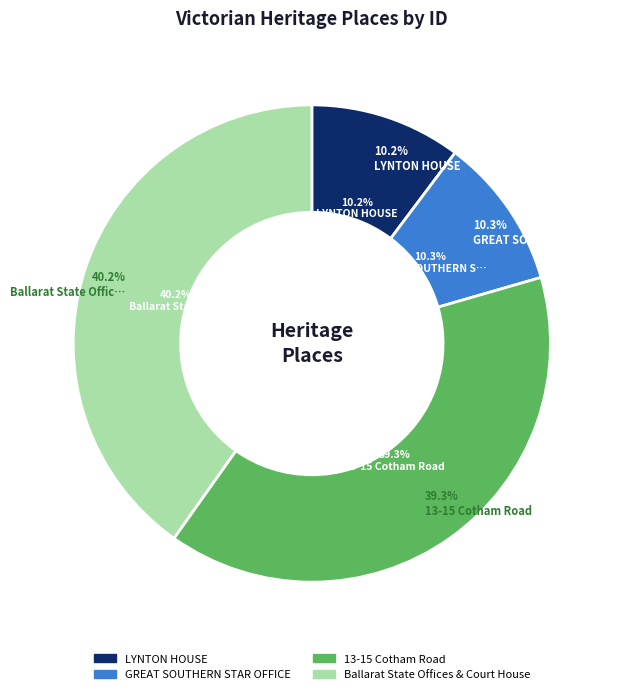

Rank the categories by value from lowest to highest.

LYNTON HOUSE, GREAT SOUTHERN STAR OFFICE, 13-15 Cotham Road, Ballarat State Offices & Court House